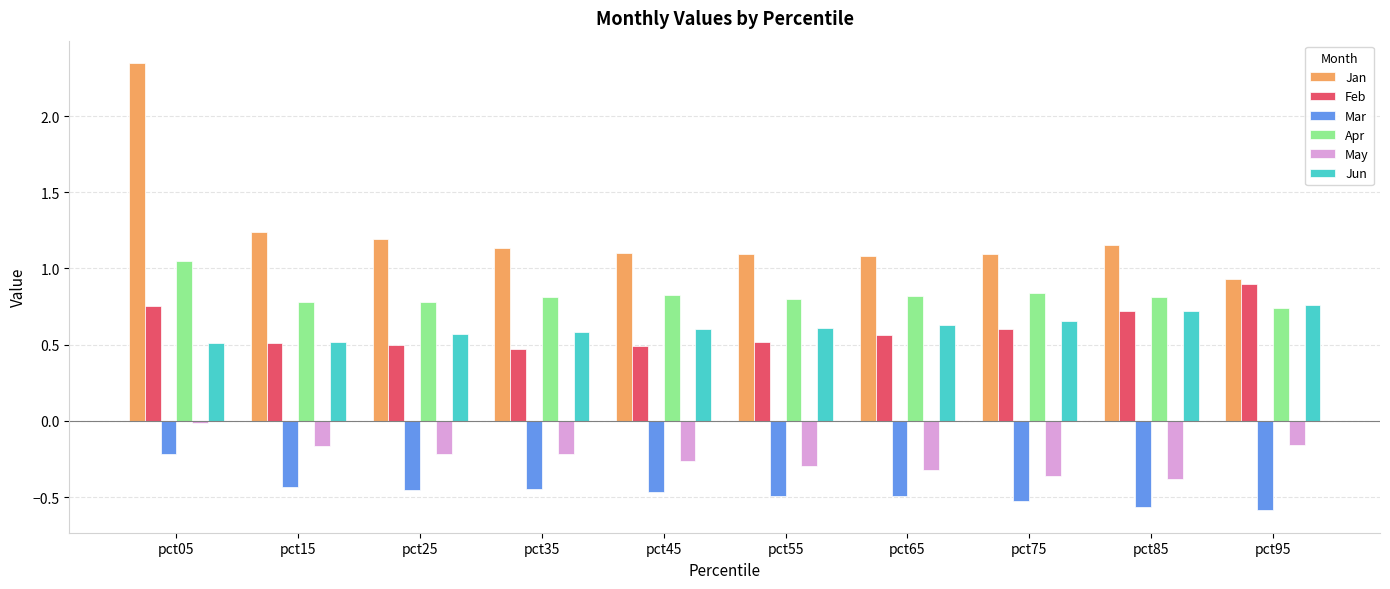

Between pct65 and pct85, which series saw the biggest shift?

Feb